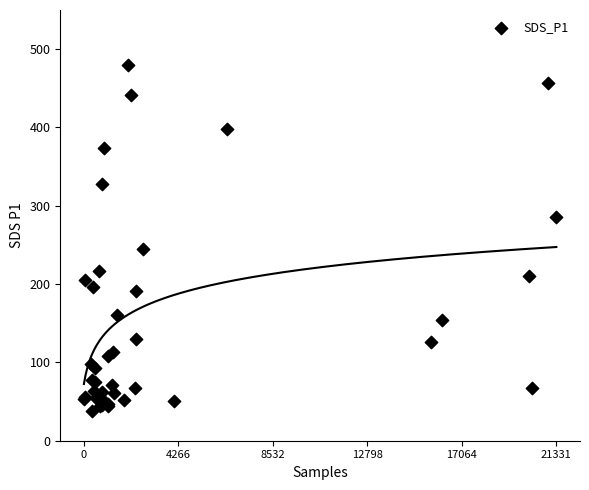

What Y value in the scatter plot is closest to 258?

245.0